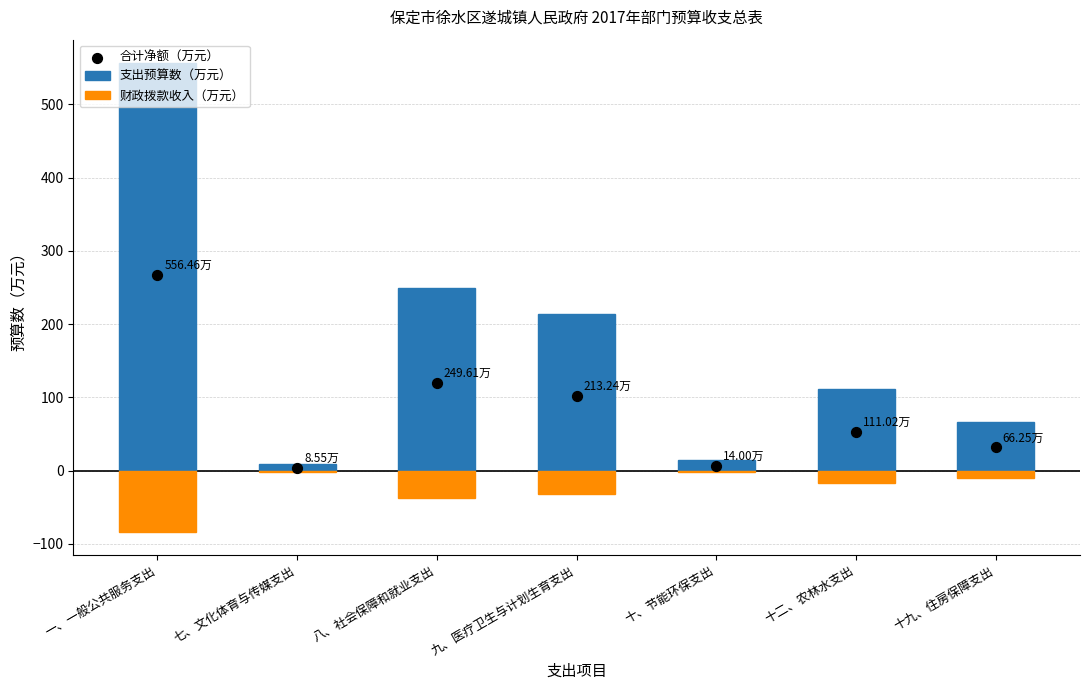

Which series has the largest Y range (max minus min)?

支出预算数（万元）